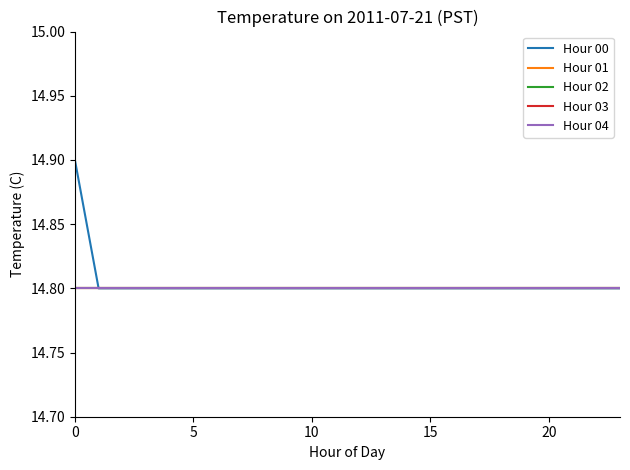

What is the label of the 17th point from the right?

7